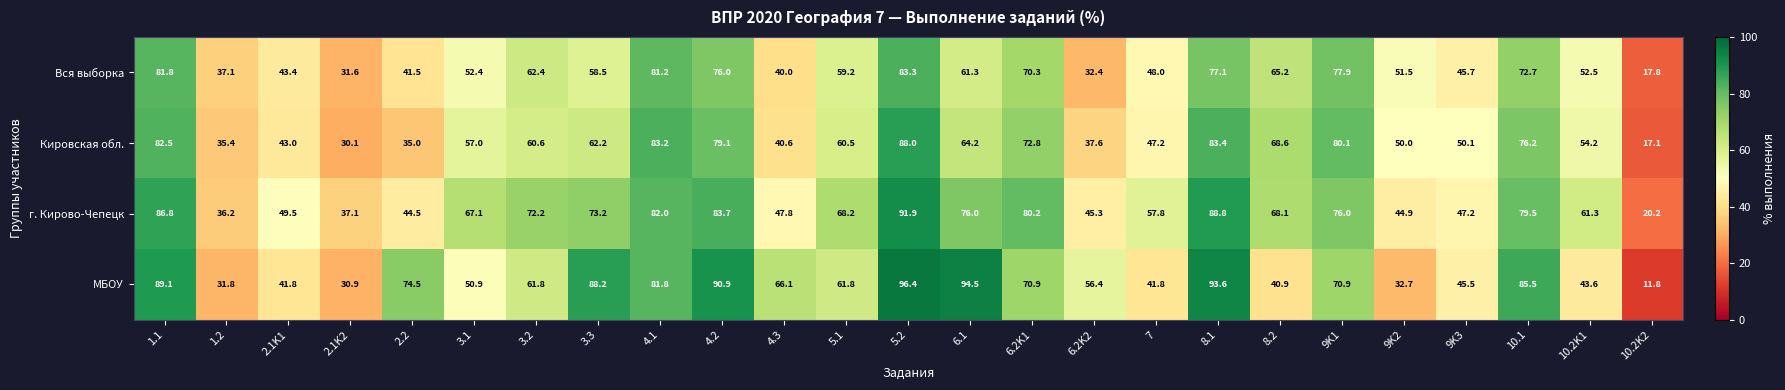

Count the number of data series in this chart.

4